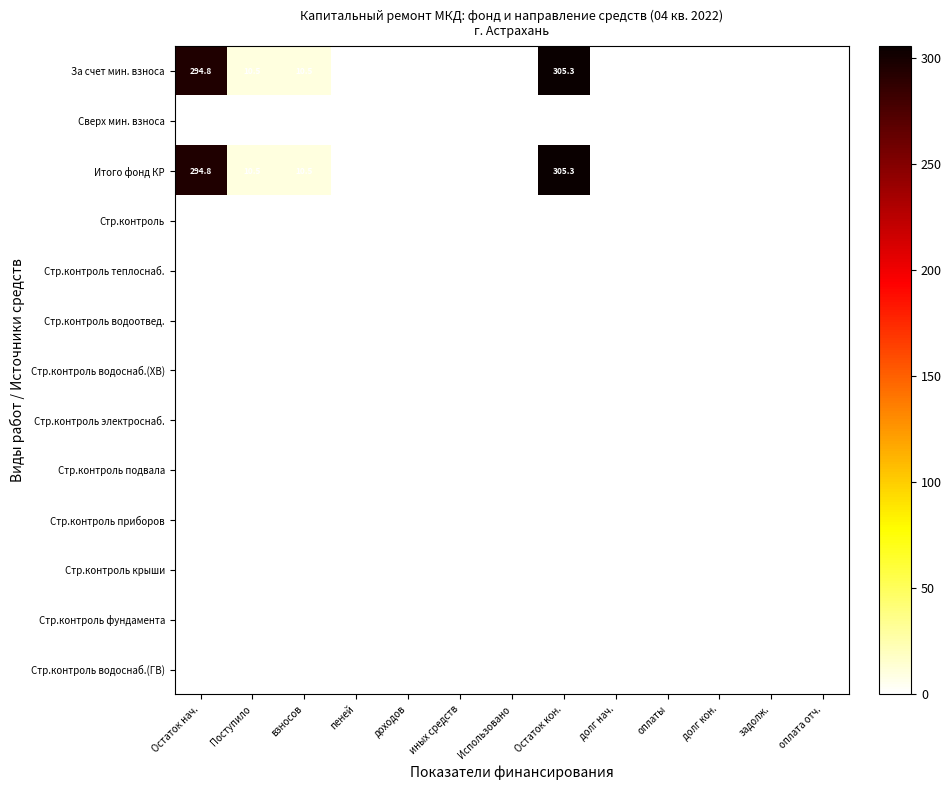

Between доходов and иных средств, which is larger?

доходов